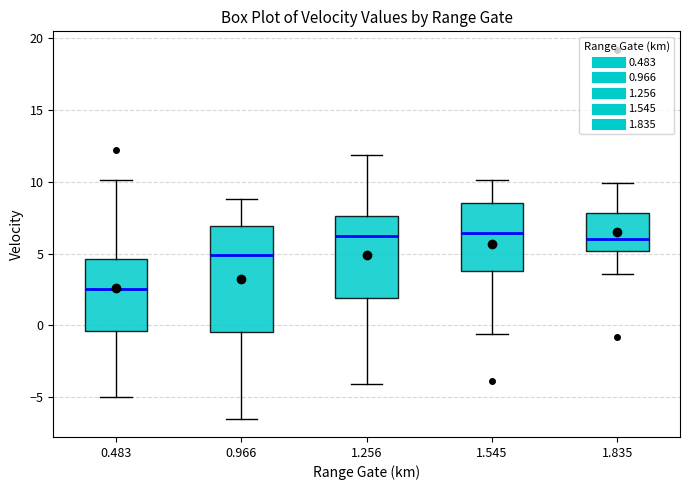

Reading left to right, read every box against the y-axis: the position of its median line, the range the box covers, and the ends of its whiskers. The values are not printed on the chart, so give them approximately, as read against the axis.

0.483: median 2.5, box -0.5 to 4.5, whiskers -5.0 to 10.0
0.966: median 5.0, box -0.5 to 7.0, whiskers -6.5 to 9.0
1.256: median 6.0, box 2.0 to 7.5, whiskers -4.0 to 12.0
1.545: median 6.5, box 4.0 to 8.5, whiskers -0.5 to 10.0
1.835: median 6.0, box 5.0 to 8.0, whiskers 3.5 to 10.0